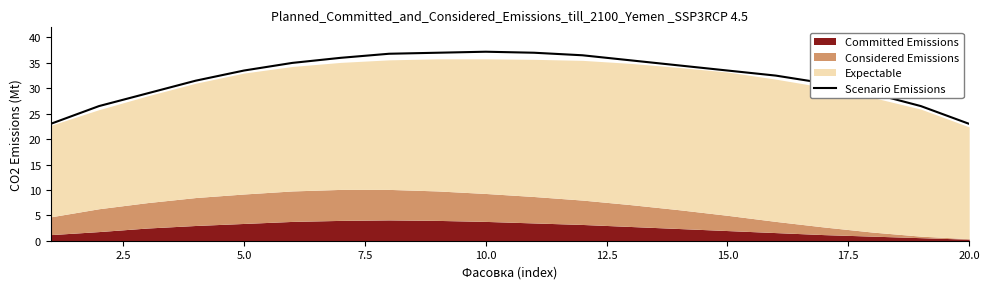

What is the minimum value for Scenario Emissions?

23.0